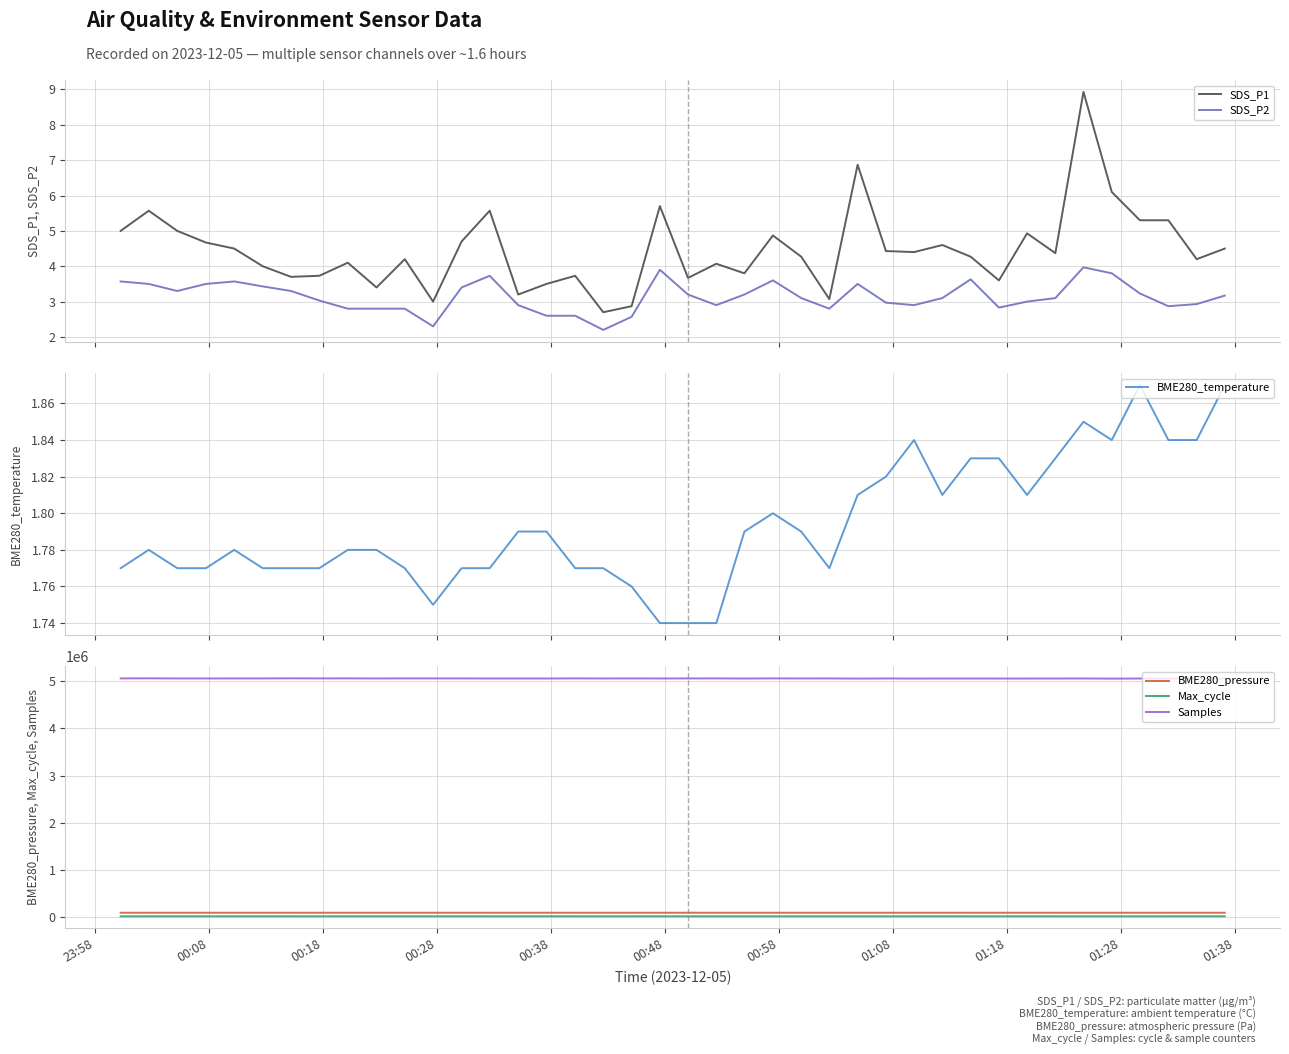

In Max_cycle, how many points are lower than both neighbors (excluding endpoints)?

14